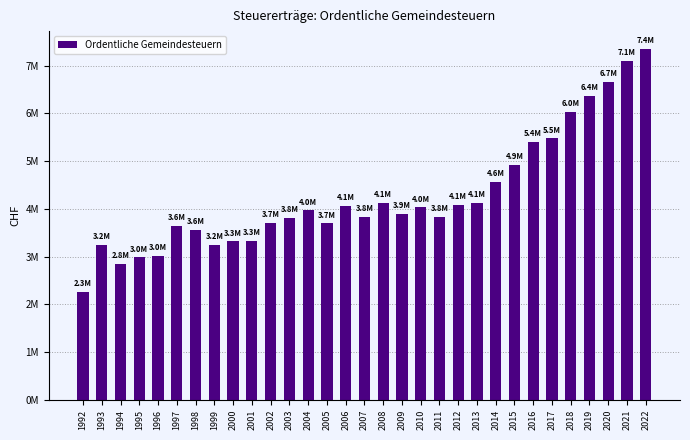

Does the chart contain any negative values?

No